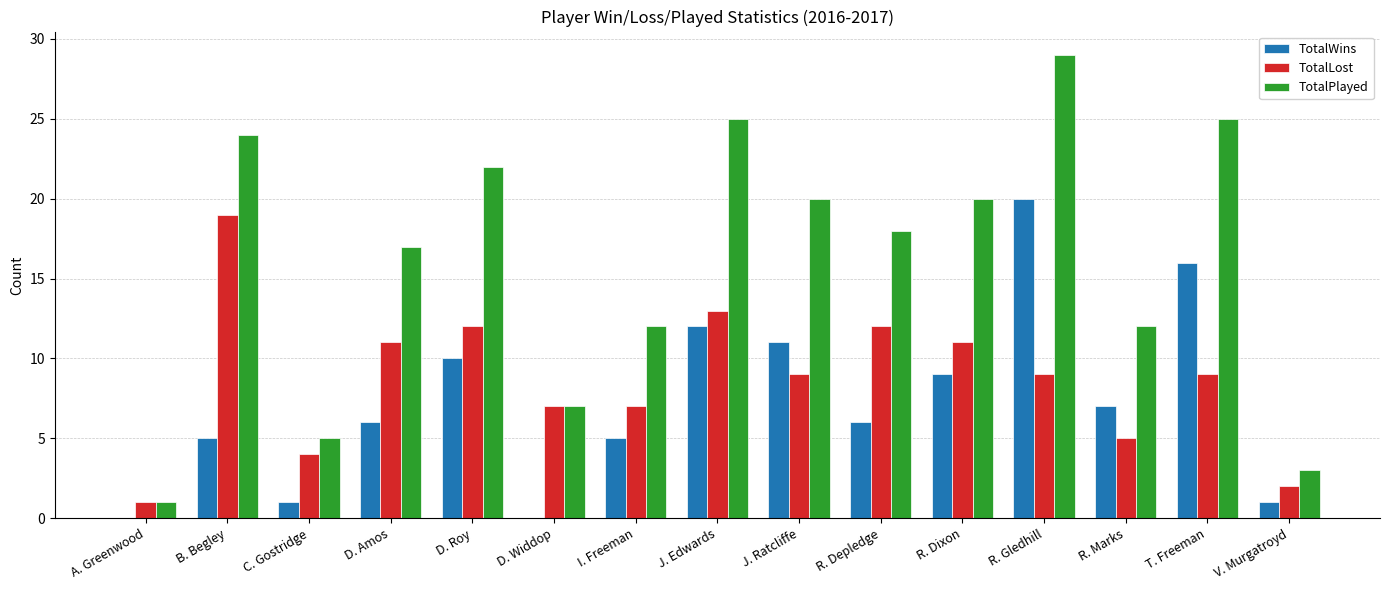

Reading left to right, list all the values displayed in this chart.

TotalWins: 0	5	1	6	10	0	5	12	11	6	9	20	7	16	1
TotalLost: 1	19	4	11	12	7	7	13	9	12	11	9	5	9	2
TotalPlayed: 1	24	5	17	22	7	12	25	20	18	20	29	12	25	3